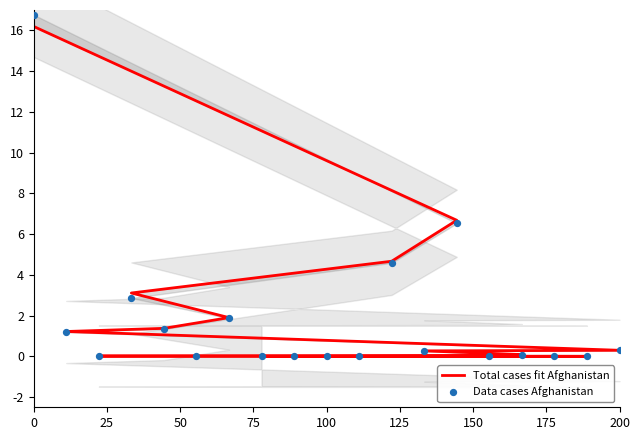

Which series reaches the maximum Y coordinate?

Data cases Afghanistan